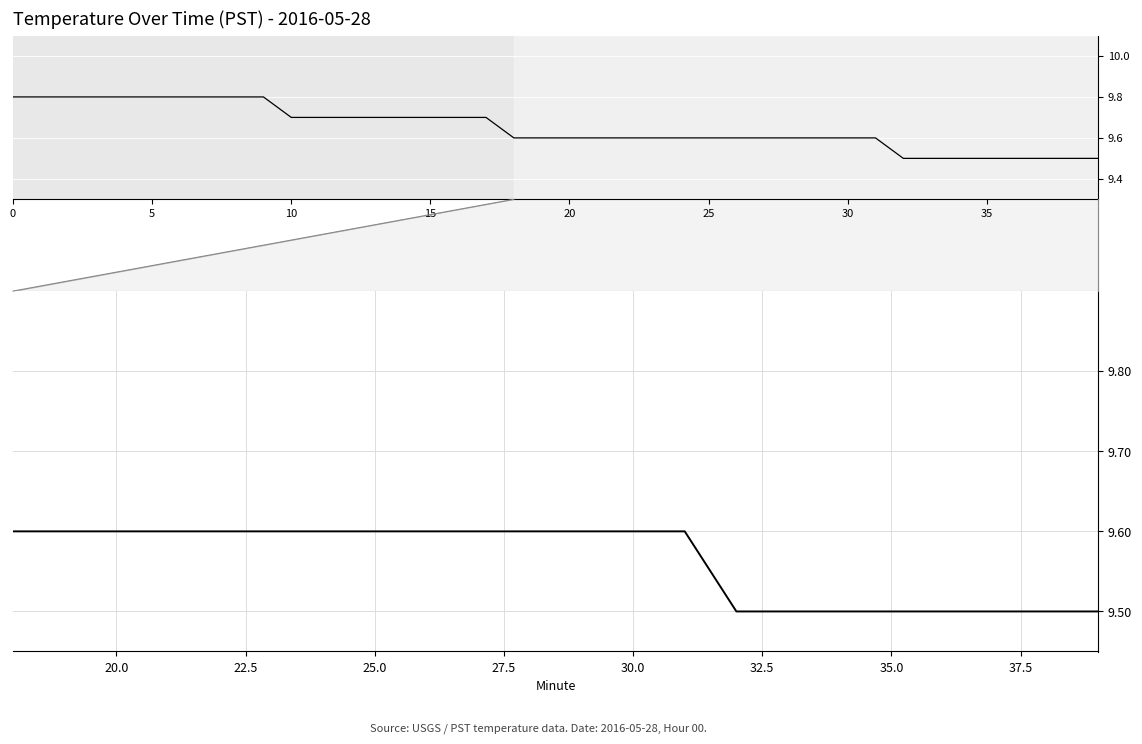

Reading left to right, extract all data points from this chart.

9.6	9.6	9.6	9.6	9.6	9.6	9.6	9.6	9.6	9.6	9.6	9.6	9.6	9.6	9.5	9.5	9.5	9.5	9.5	9.5	9.5	9.5